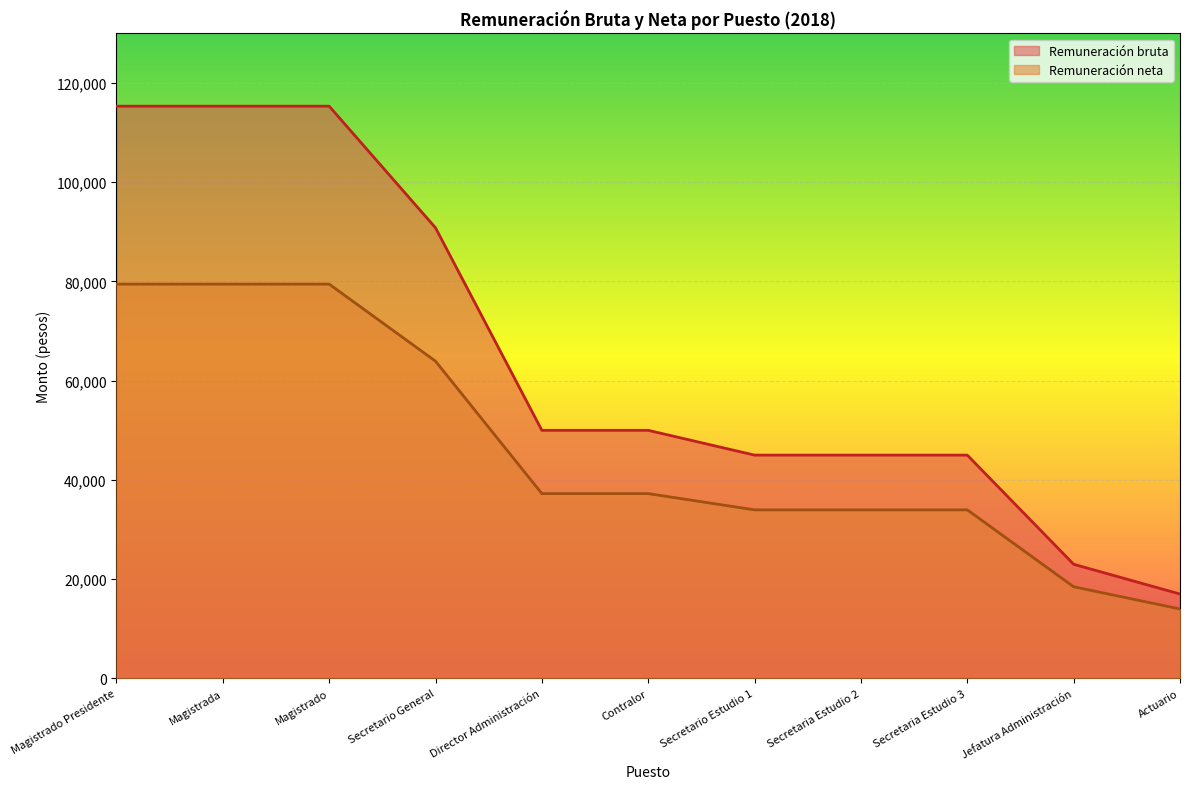

True or false: Remuneración neta has more than 0 points higher than both neighbors.

False